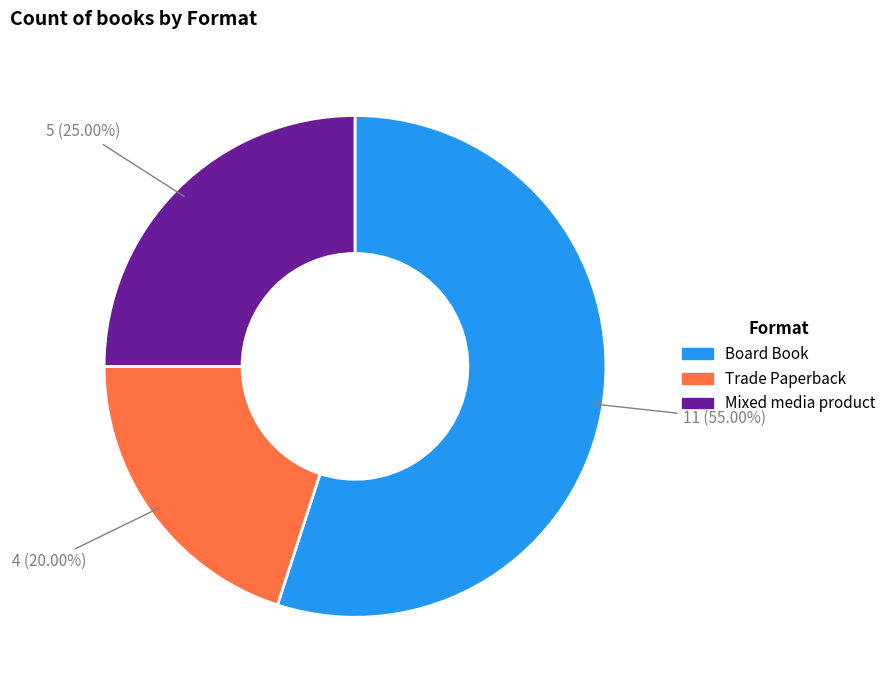

What is the largest slice in the pie chart?

Board Book